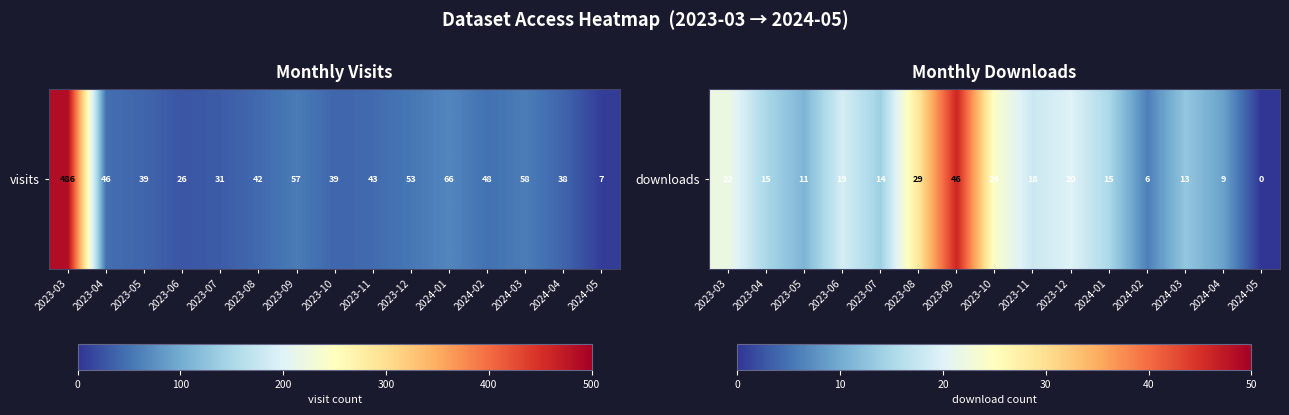

Reading right to left, extract all data points from this chart.

2024-05=0	2024-04=9	2024-03=13	2024-02=6	2024-01=15	2023-12=20	2023-11=18	2023-10=24	2023-09=46	2023-08=29	2023-07=14	2023-06=19	2023-05=11	2023-04=15	2023-03=22